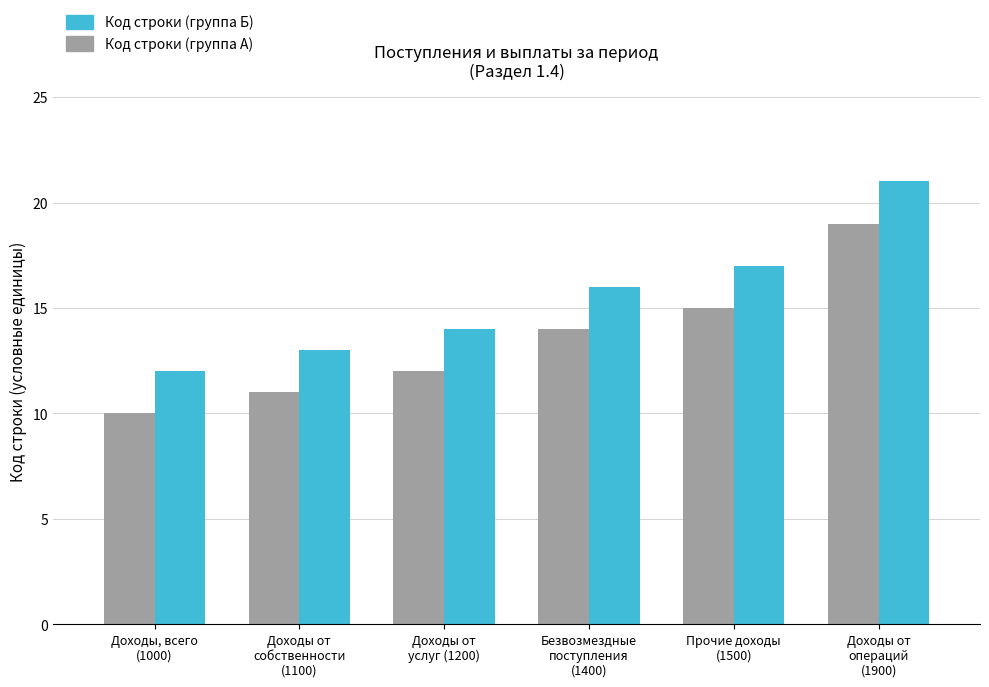

Reading right to left, what are all the values shown in this chart?

Код строки (группа А): 19	15	14	12	11	10
Код строки (группа Б): 21	17	16	14	13	12